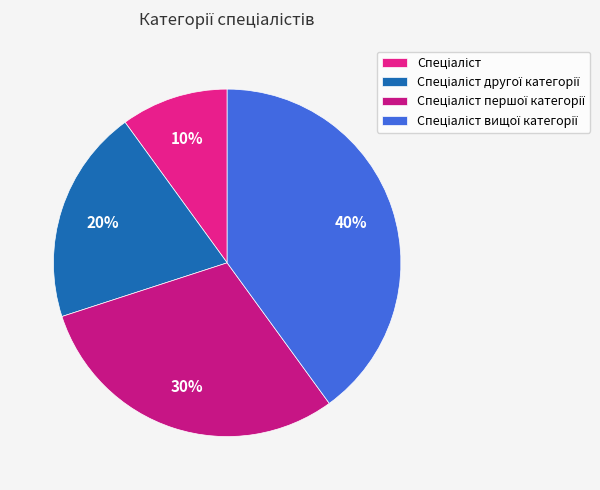

Which has a higher value, Спеціаліст or Спеціаліст вищої категорії?

Спеціаліст вищої категорії